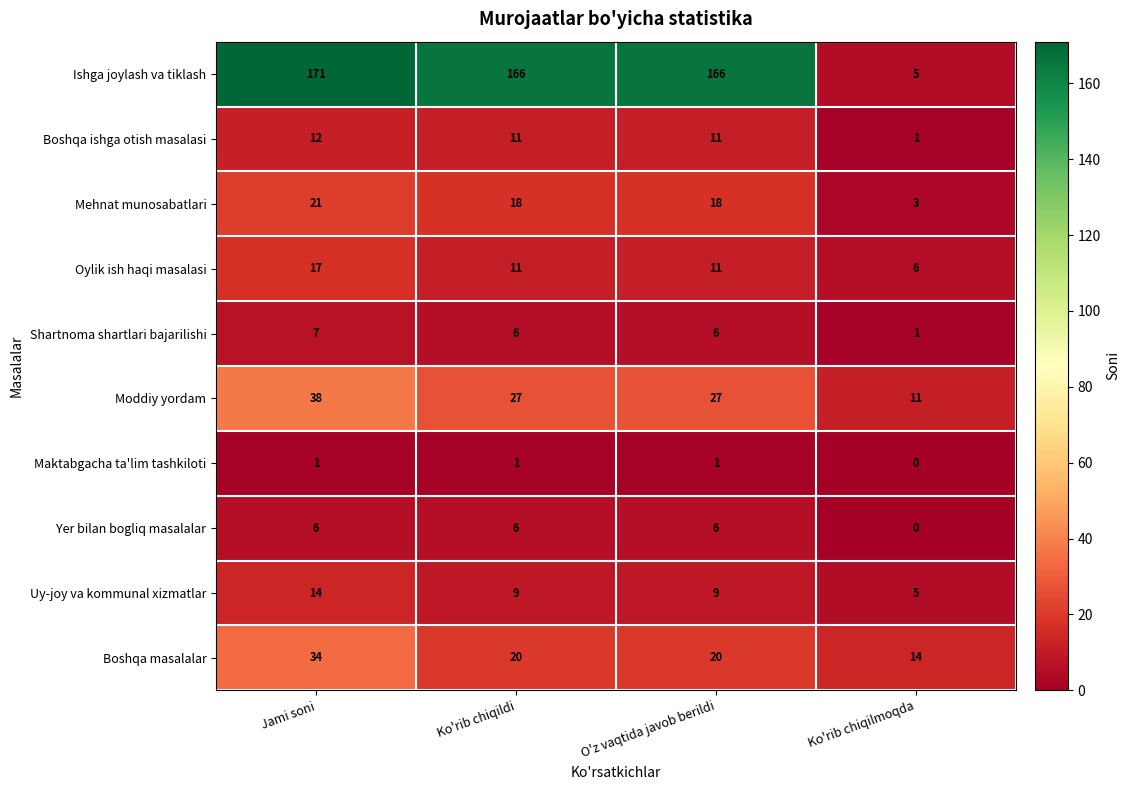

Where does the Boshqa masalalar series first go above 20?

Jami soni